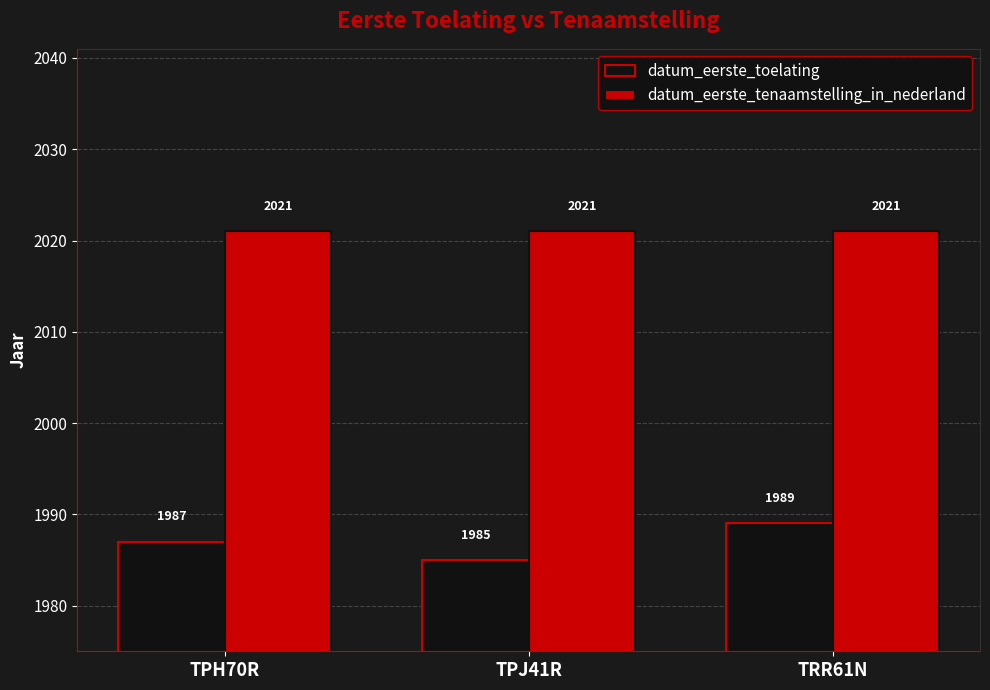

Rank the series by their maximum value, from highest to lowest.

datum_eerste_tenaamstelling_in_nederland, datum_eerste_toelating